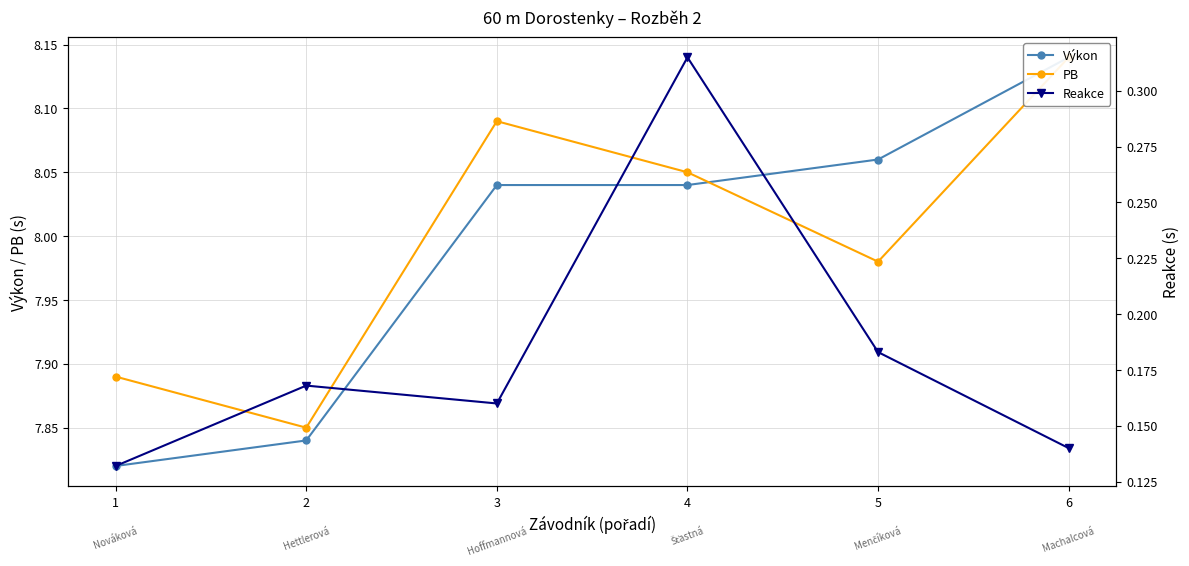

What is the difference between the maximum and second lowest values in the Výkon series?

0.3